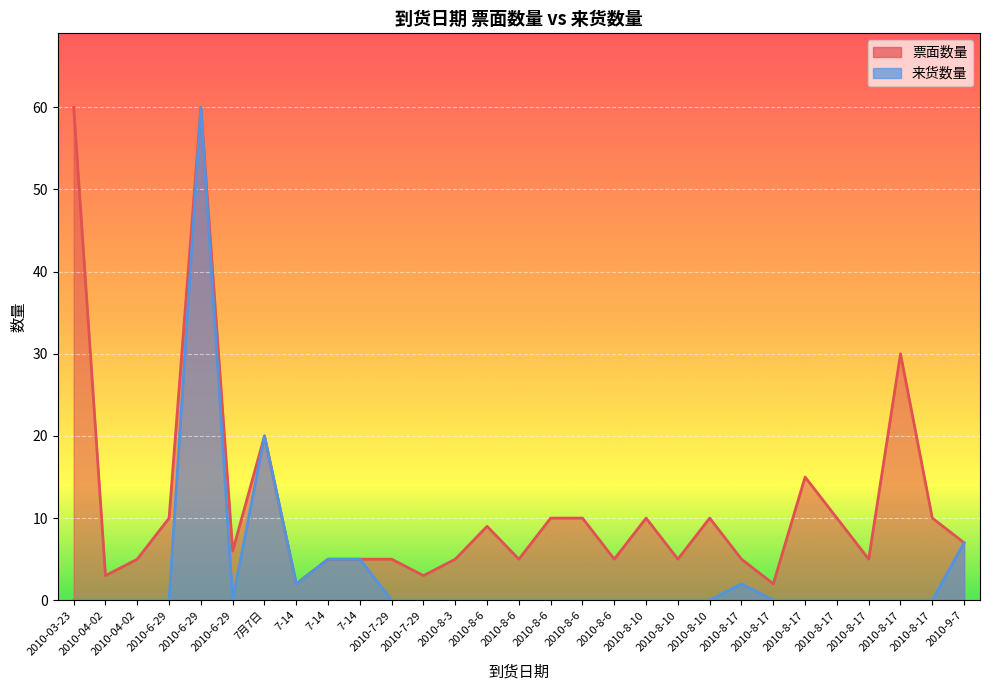

True or false: 票面数量 and 来货数量 cross at least once.

False